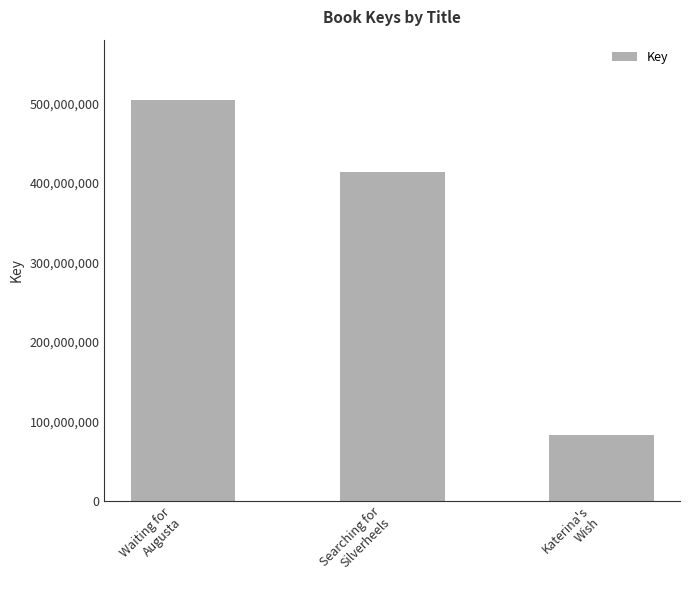

How many categories are shown in the chart?

3